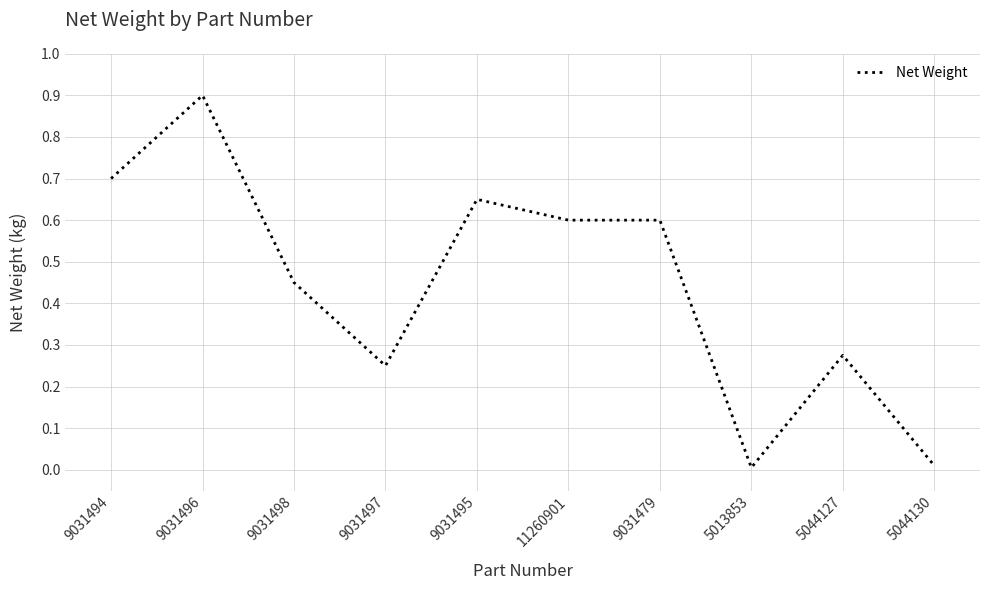

What is the difference between the maximum and minimum values?

0.9